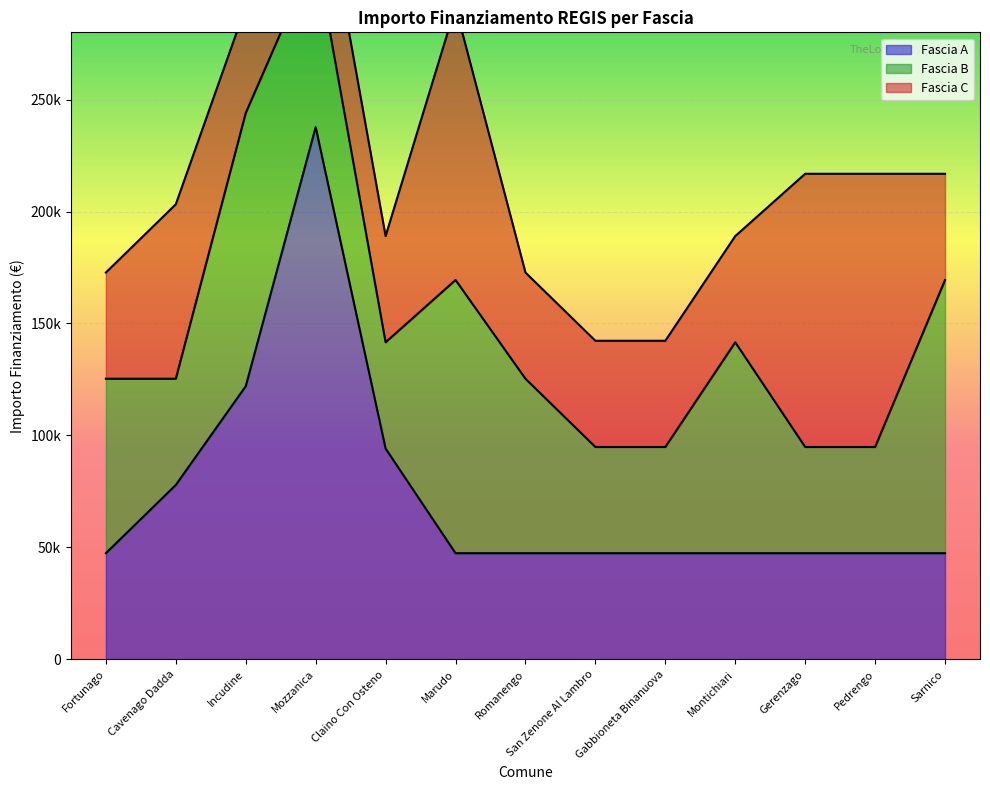

What is the label of the 9th point from the right?

Claino Con Osteno